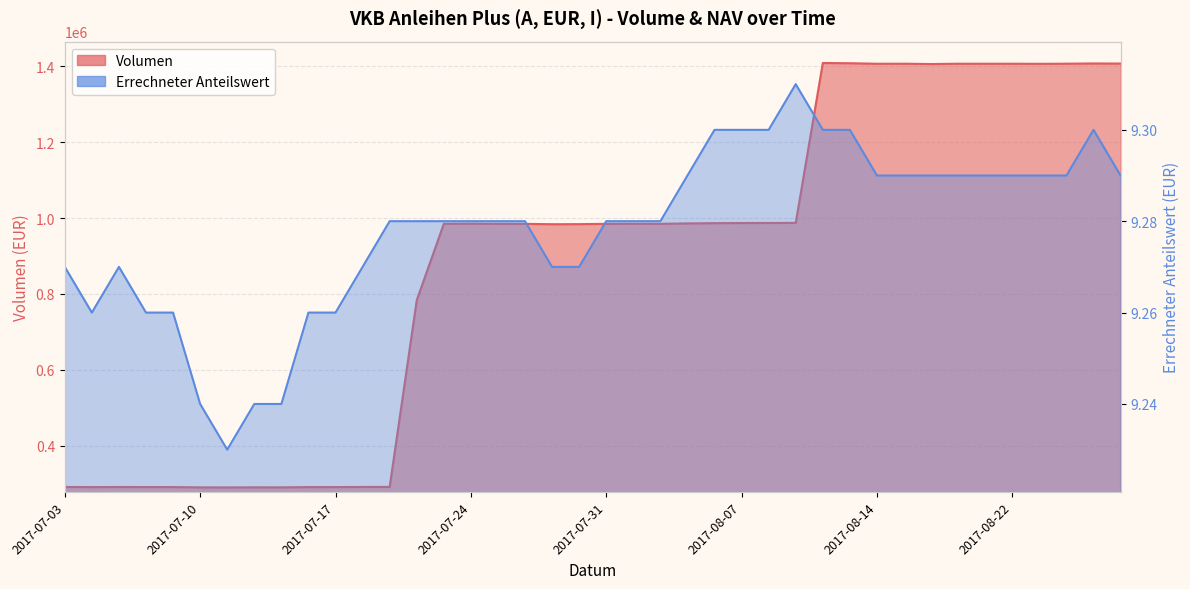

What is the value of the Errechneter Anteilswert point at the 38th from the left?

9.3